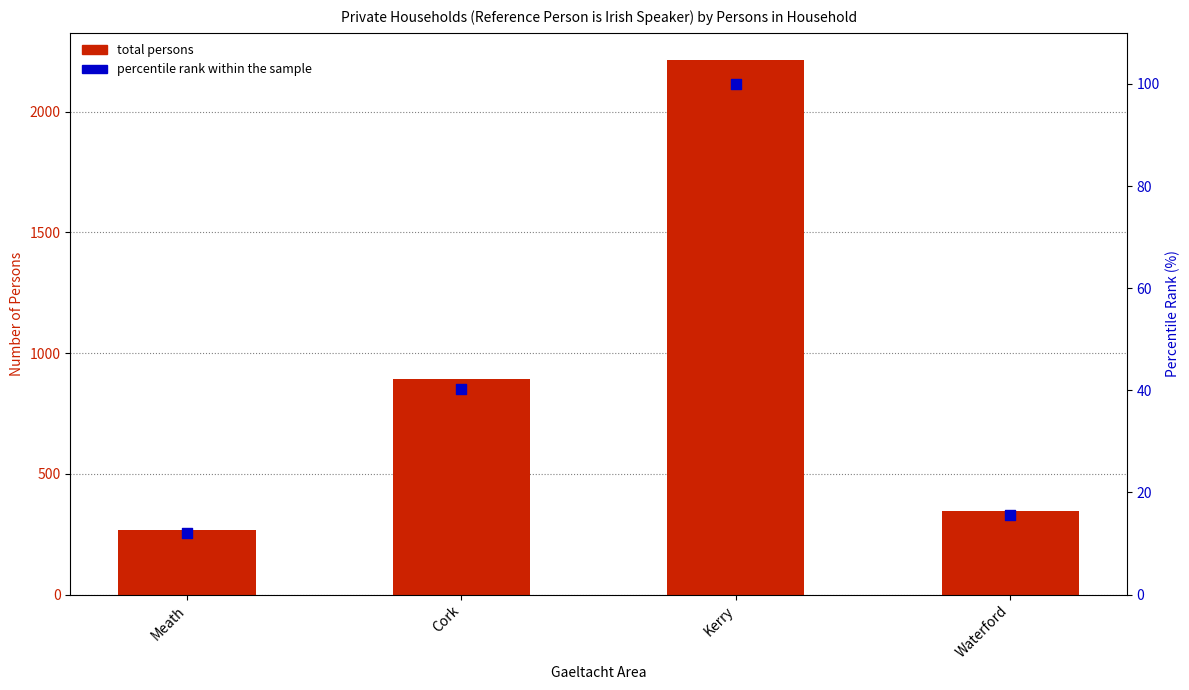

Is the value of percentile rank within the sample at Kerry greater than the value of total persons at Meath?

No